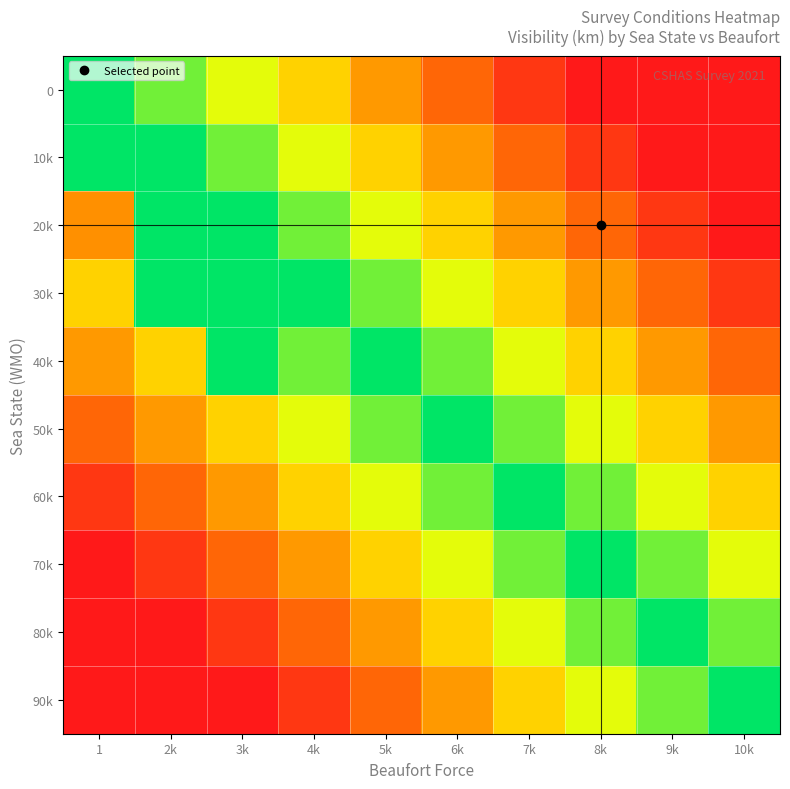

Reading left to right, transcribe all the data shown in this chart.

0: 1=20.0	2k=17.0	3k=14.0	4k=11.0	5k=8.0	6k=5.0	7k=2.0	8k=0.0	9k=0.0	10k=0.0
10k: 1=20.0	2k=20.0	3k=17.0	4k=14.0	5k=11.0	6k=8.0	7k=5.0	8k=2.0	9k=0.0	10k=0.0
20k: 1=7.5	2k=20.0	3k=20.0	4k=17.0	5k=14.0	6k=11.0	7k=8.0	8k=5.0	9k=2.0	10k=0.0
30k: 1=11.0	2k=20.0	3k=20.0	4k=20.0	5k=17.0	6k=14.0	7k=11.0	8k=8.0	9k=5.0	10k=2.0
40k: 1=8.0	2k=11.0	3k=20.0	4k=17.0	5k=20.0	6k=17.0	7k=14.0	8k=11.0	9k=8.0	10k=5.0
50k: 1=5.0	2k=8.0	3k=11.0	4k=14.0	5k=17.0	6k=20.0	7k=17.0	8k=14.0	9k=11.0	10k=8.0
60k: 1=2.0	2k=5.0	3k=8.0	4k=11.0	5k=14.0	6k=17.0	7k=20.0	8k=17.0	9k=14.0	10k=11.0
70k: 1=0.0	2k=2.0	3k=5.0	4k=8.0	5k=11.0	6k=14.0	7k=17.0	8k=20.0	9k=17.0	10k=14.0
80k: 1=0.0	2k=0.0	3k=2.0	4k=5.0	5k=8.0	6k=11.0	7k=14.0	8k=17.0	9k=20.0	10k=17.0
90k: 1=0.0	2k=0.0	3k=0.0	4k=2.0	5k=5.0	6k=8.0	7k=11.0	8k=14.0	9k=17.0	10k=20.0